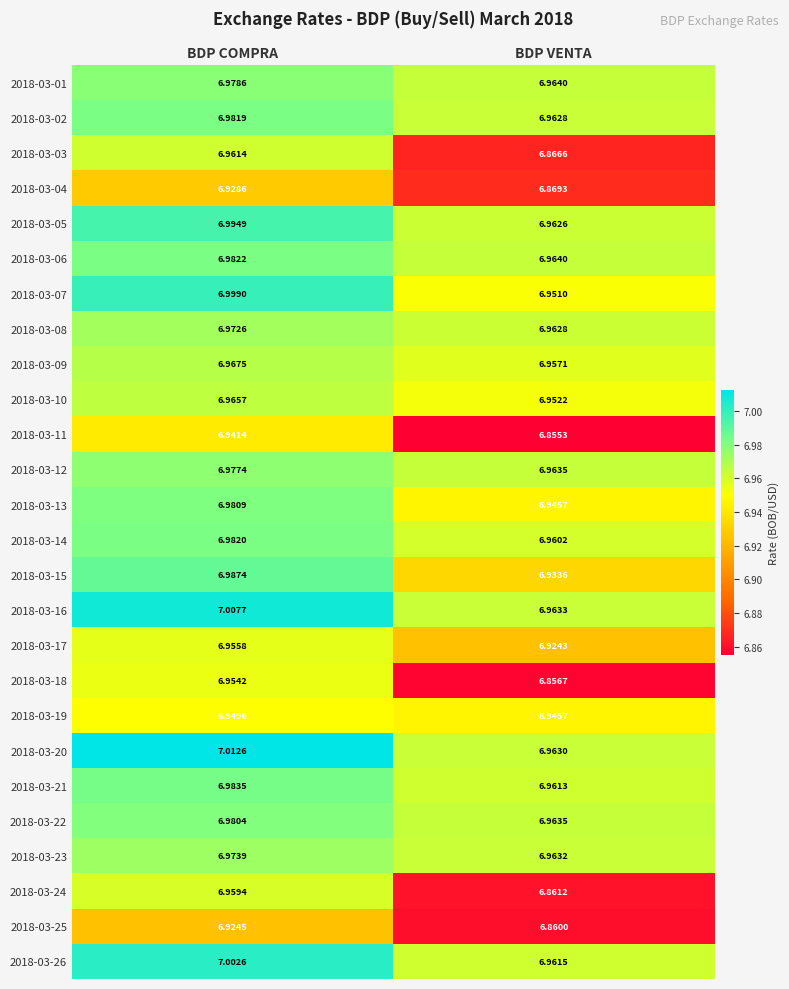

At how many categories does at least one series exceed 6?

2